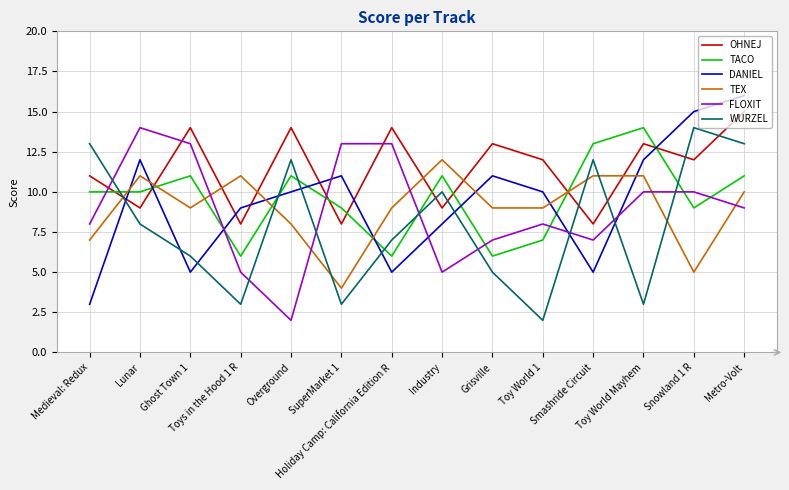

What is the spread (max minus min) of values at Lunar?

6